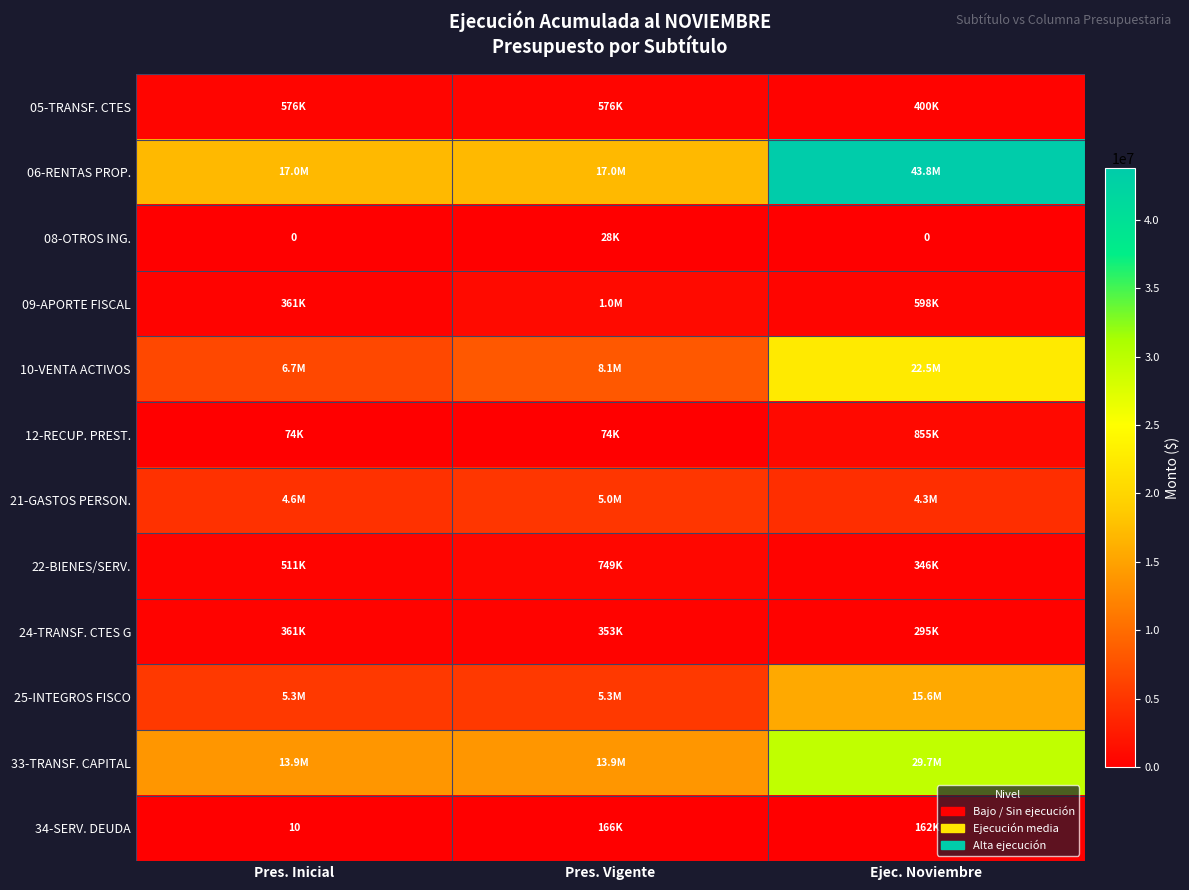

At Pres. Inicial, list the series in order from largest to smallest.

06-RENTAS PROP., 33-TRANSF. CAPITAL, 10-VENTA ACTIVOS, 25-INTEGROS FISCO, 21-GASTOS PERSON., 05-TRANSF. CTES, 22-BIENES/SERV., 24-TRANSF. CTES G, 09-APORTE FISCAL, 12-RECUP. PREST., 34-SERV. DEUDA, 08-OTROS ING.